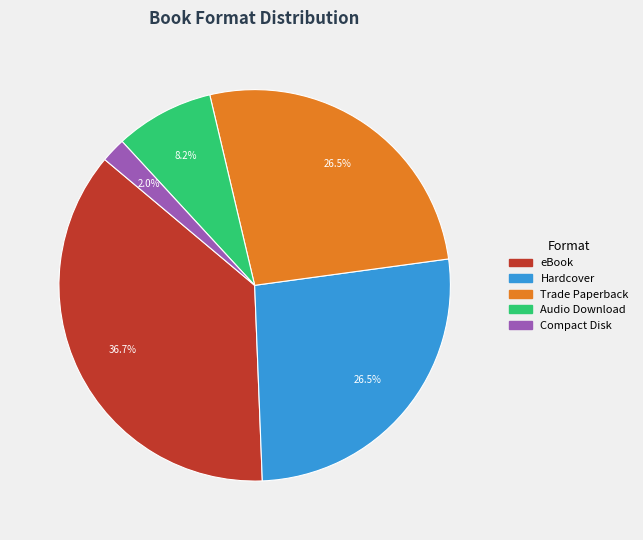

To the nearest percent, what percentage of the pie is Audio Download?

8%